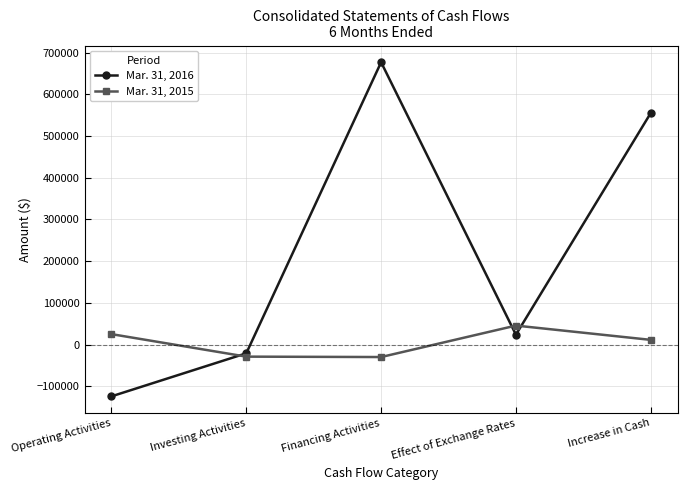

Which series ends up on top after the final intersection of Mar. 31, 2015 and Mar. 31, 2016?

Mar. 31, 2016